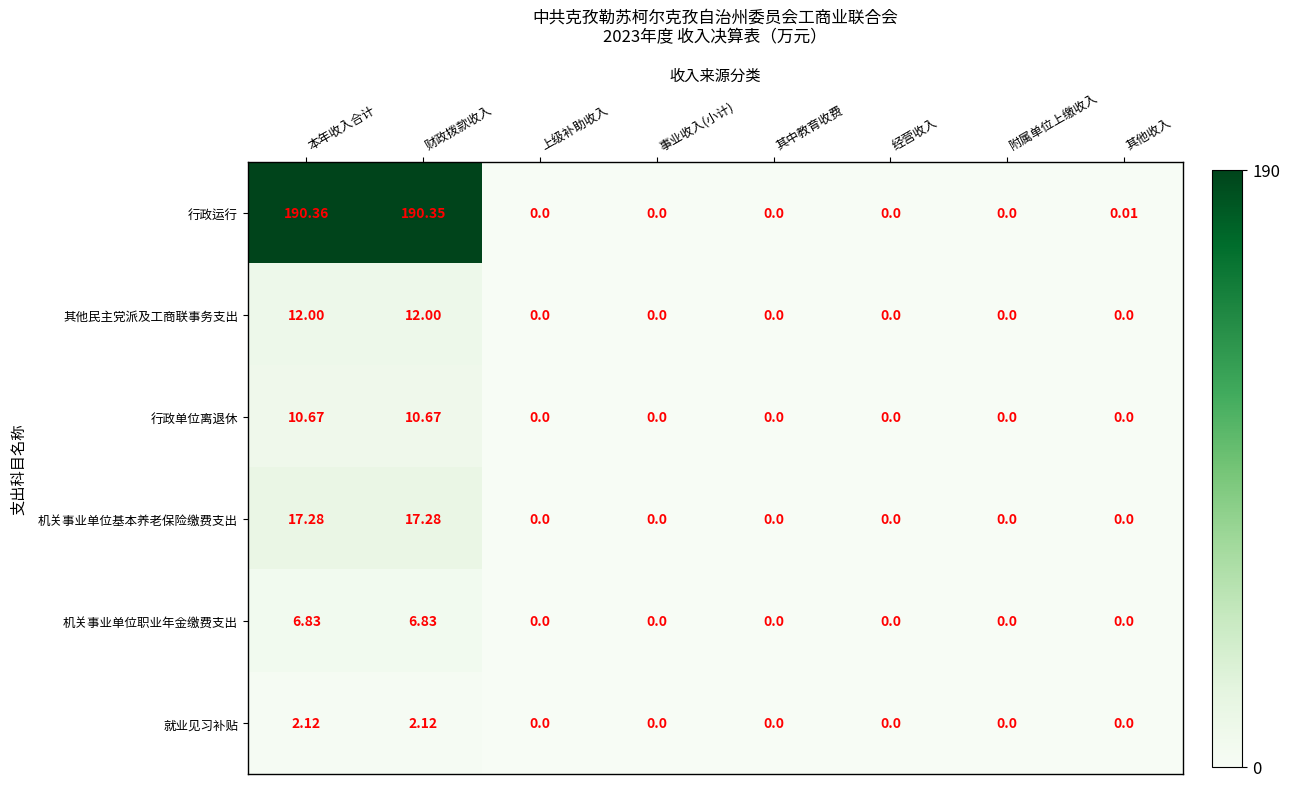

Count the number of data series in this chart.

6